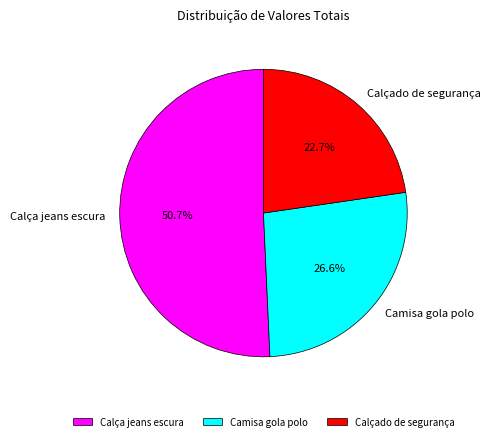

Which category has the smallest portion of the pie?

Calçado de segurança